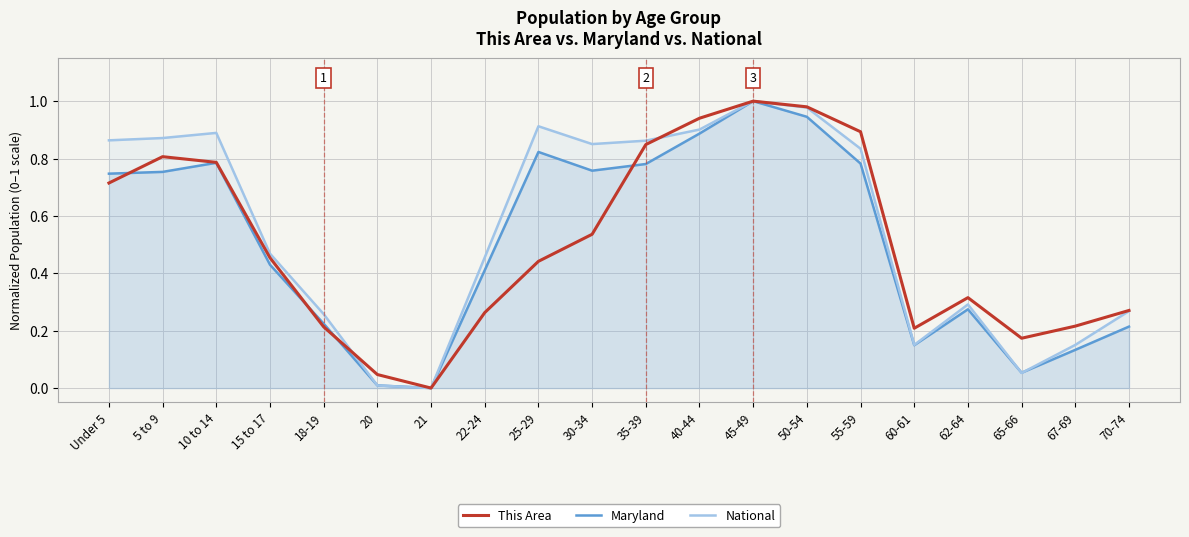

What is the sum of all National values?

11.1